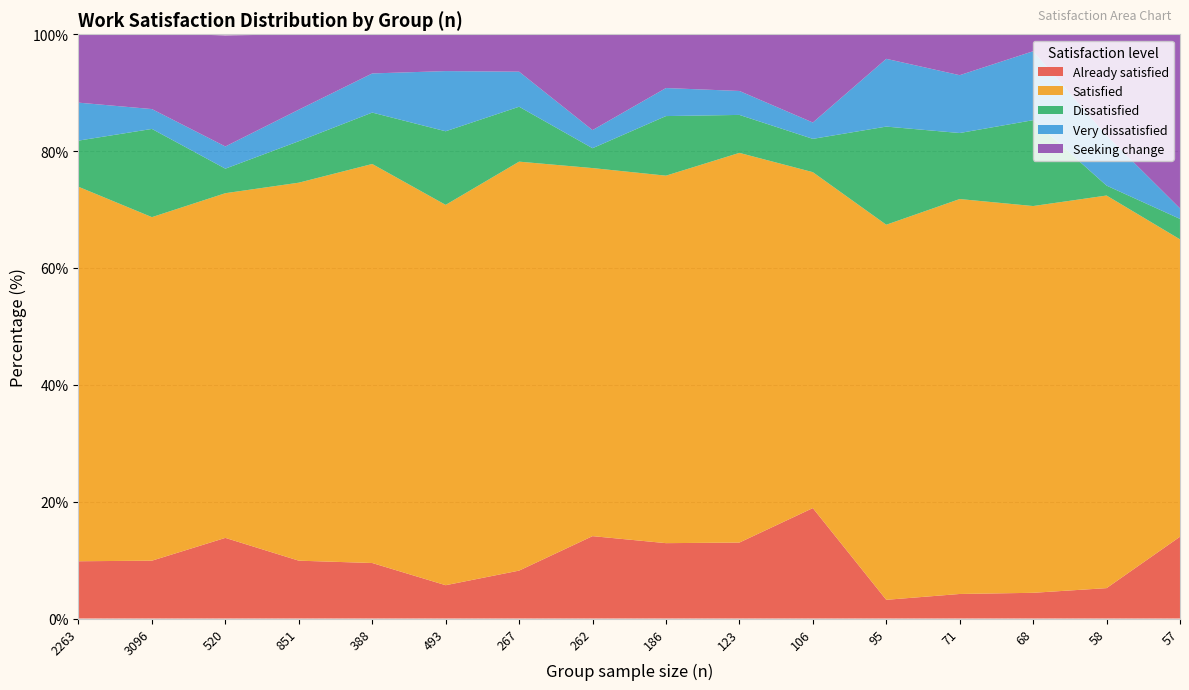

Reading left to right, extract all data points from this chart.

Already satisfied: 2263=9.8	3096=9.9	520=13.8	851=9.9	388=9.5	493=5.7	267=8.2	262=14.1	186=12.9	123=13.0	106=18.9	95=3.2	71=4.2	68=4.4	58=5.2	57=14.0
Satisfied: 2263=64.1	3096=58.8	520=59.0	851=64.7	388=68.3	493=65.1	267=70.0	262=63.0	186=62.9	123=66.7	106=57.5	95=64.2	71=67.6	68=66.2	58=67.2	57=50.9
Dissatisfied: 2263=7.9	3096=15.1	520=4.2	851=7.1	388=8.8	493=12.6	267=9.4	262=3.4	186=10.2	123=6.5	106=5.7	95=16.8	71=11.3	68=14.7	58=1.7	57=3.5
Very dissatisfied: 2263=6.5	3096=3.4	520=3.8	851=5.4	388=6.7	493=10.3	267=6.0	262=3.1	186=4.8	123=4.1	106=2.8	95=11.6	71=9.9	68=11.8	58=8.6	57=1.8
Seeking change: 2263=11.8	3096=13.0	520=19.0	851=12.9	388=6.7	493=6.3	267=6.4	262=16.4	186=9.1	123=9.8	106=15.1	95=4.2	71=7.0	68=2.9	58=17.2	57=29.8